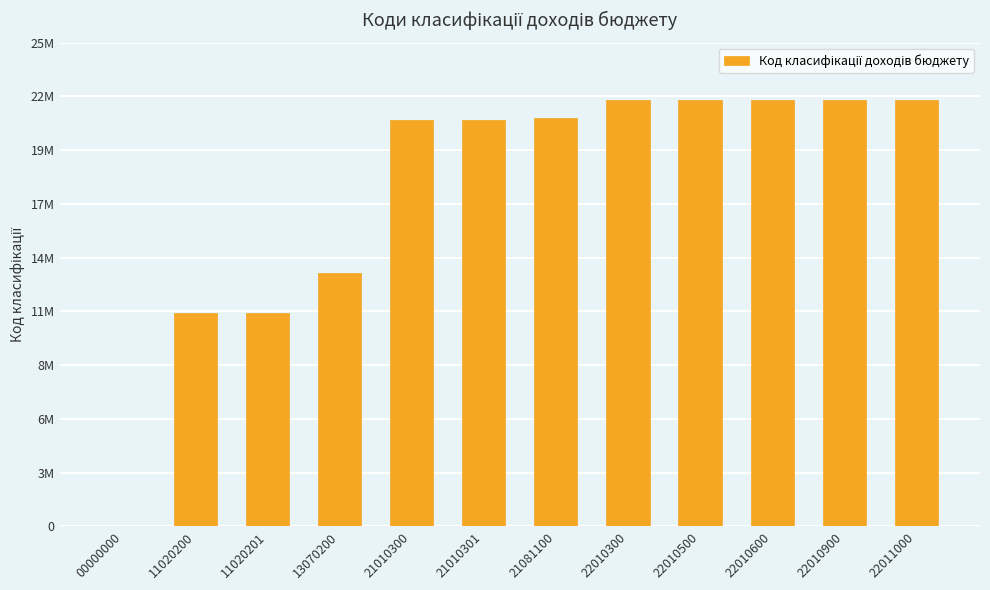

What is the difference between the second highest and second lowest values?

10990700